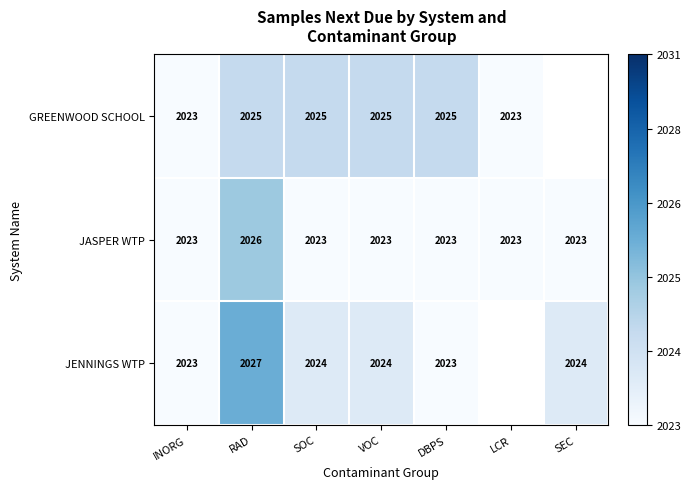

What is the total value across all series at DBPS?

6071